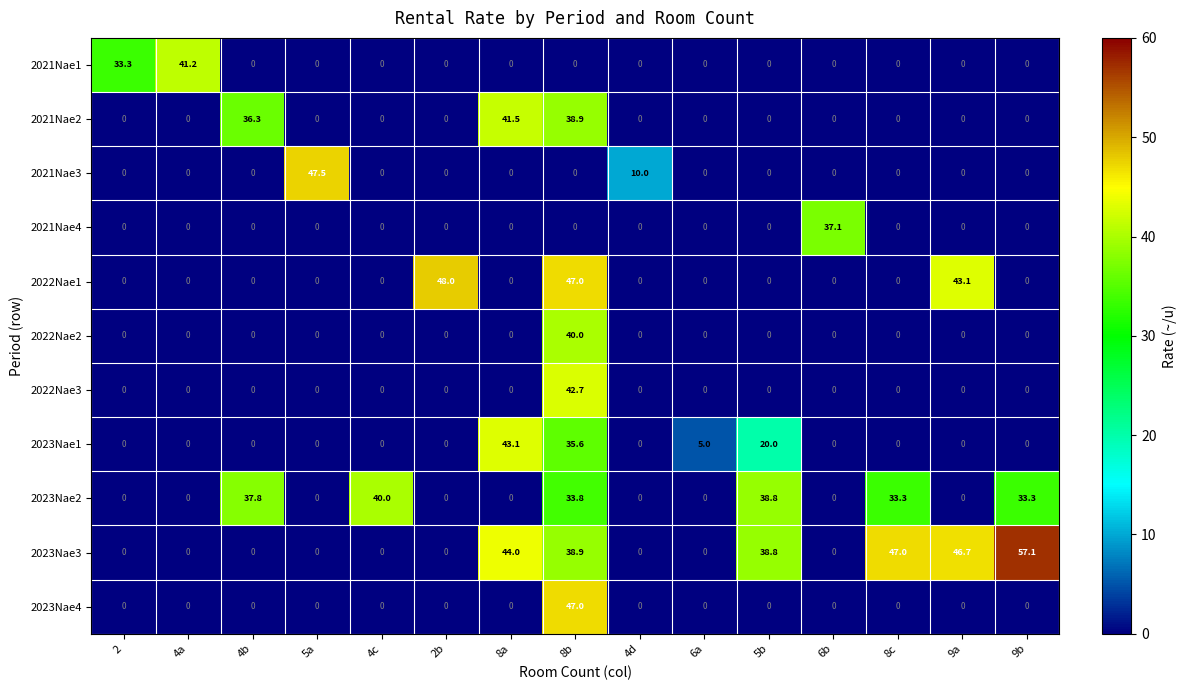

How many values in 2023Nae3 are above zero?

6